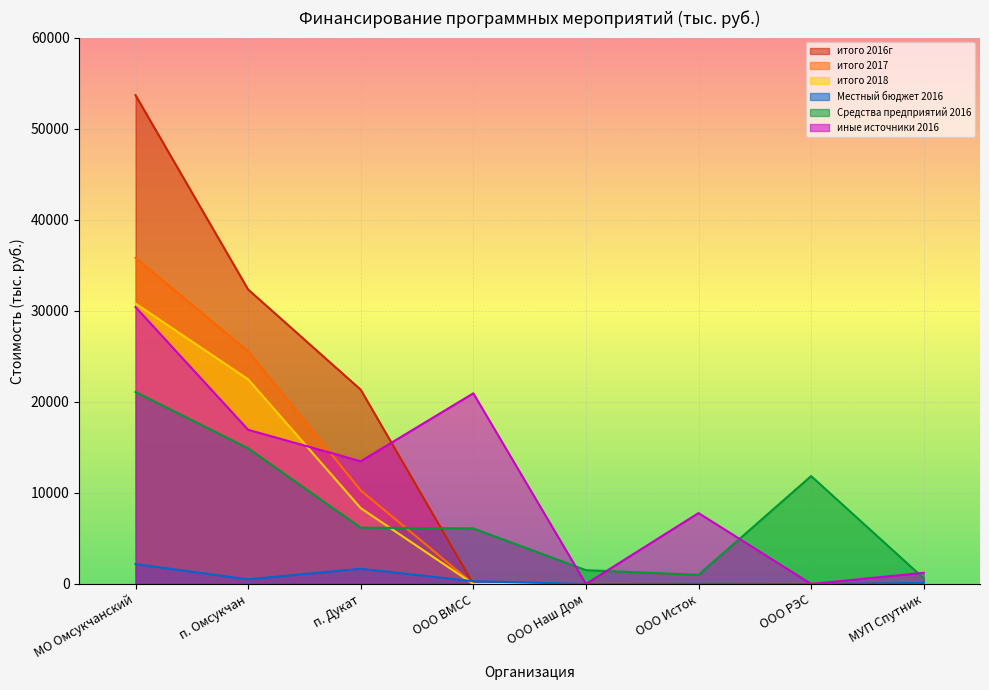

Which series ends up on top after the final intersection of иные источники 2016 and итого 2016г?

иные источники 2016